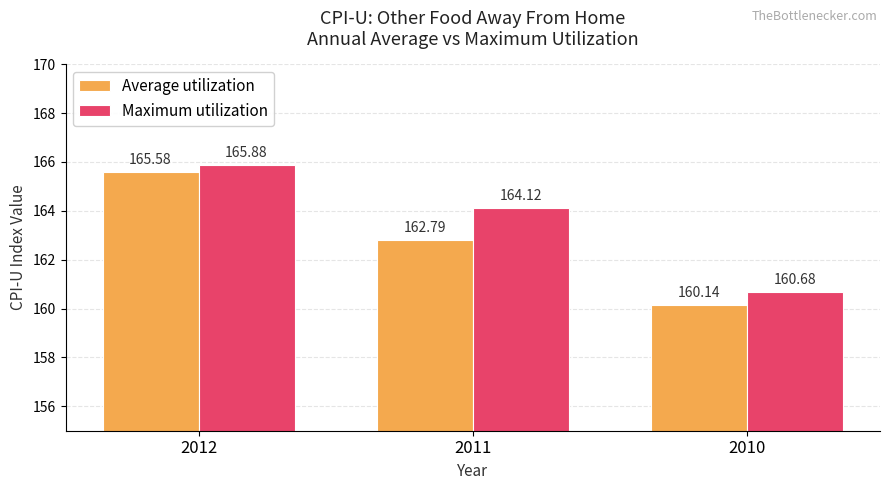

What is the difference between the maximum and minimum values in the Maximum utilization series?

5.2